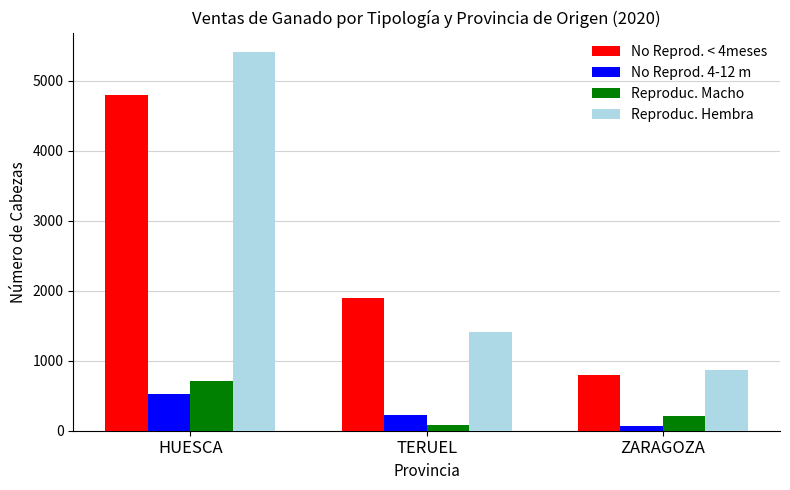

What is the label of the 3rd bar from the right?

HUESCA